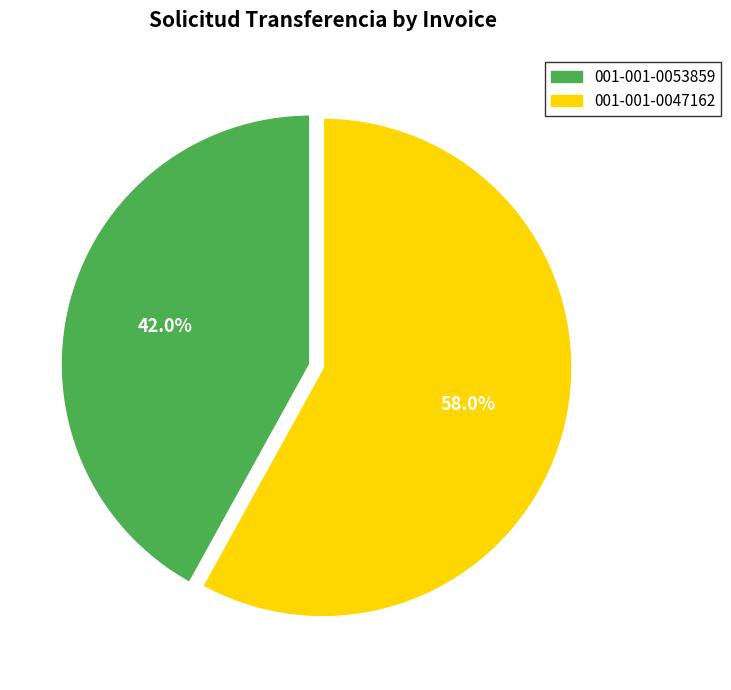

How many slices are in this pie chart?

2